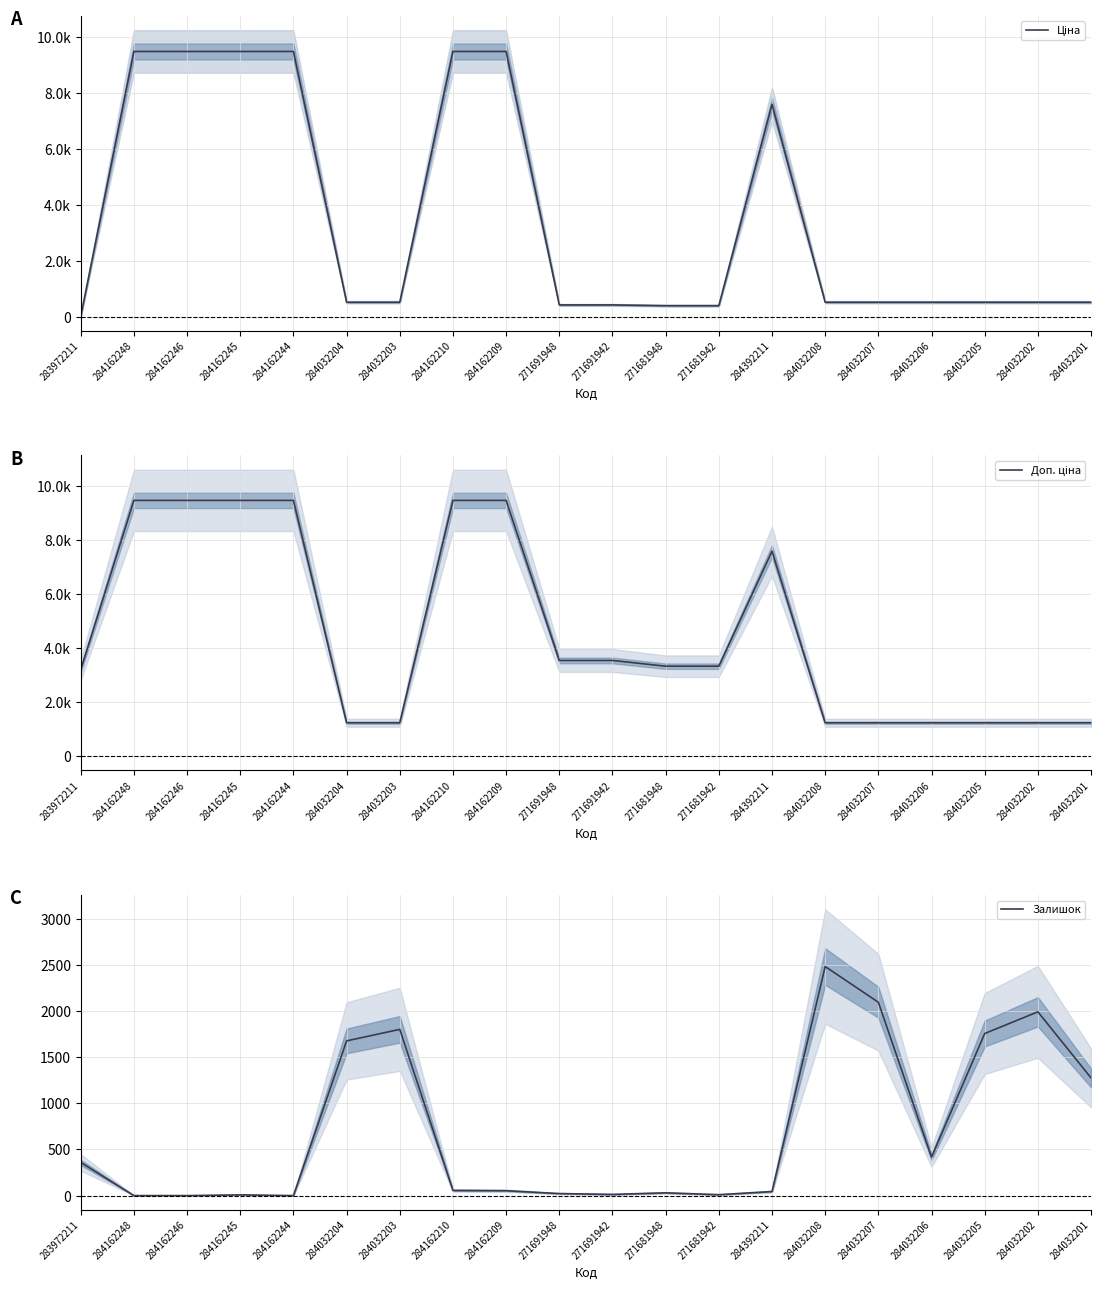

At how many categories does at least one series exceed 5735?

7